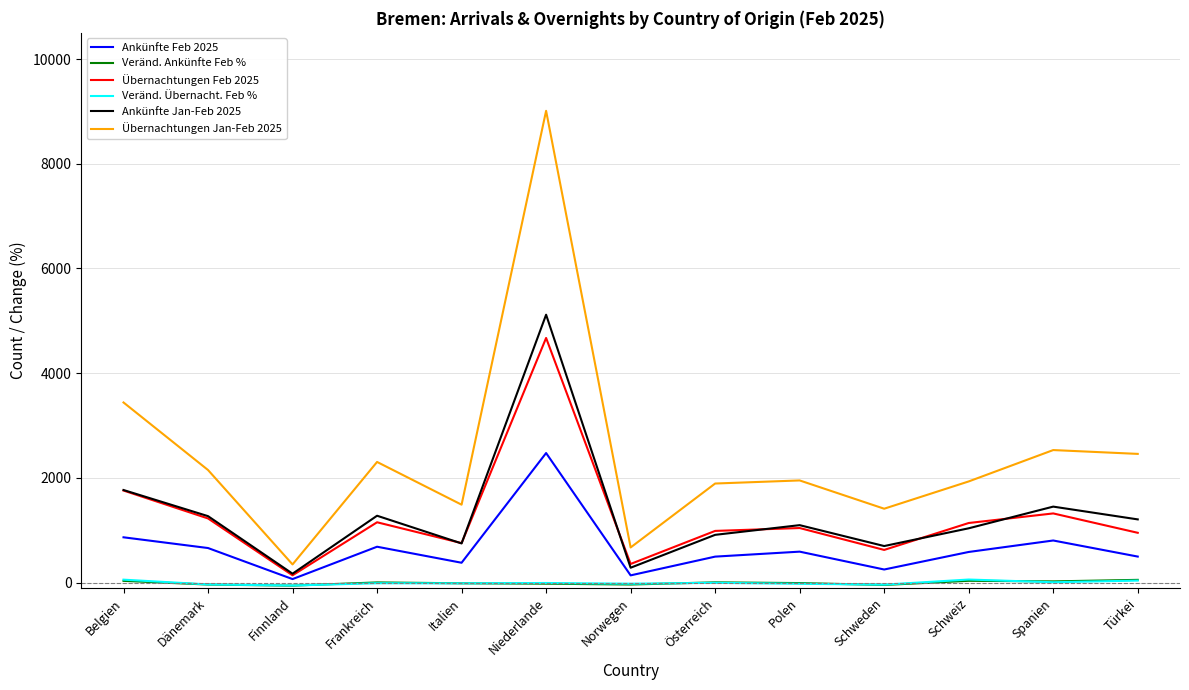

At how many categories does at least one series exceed 1108?

11